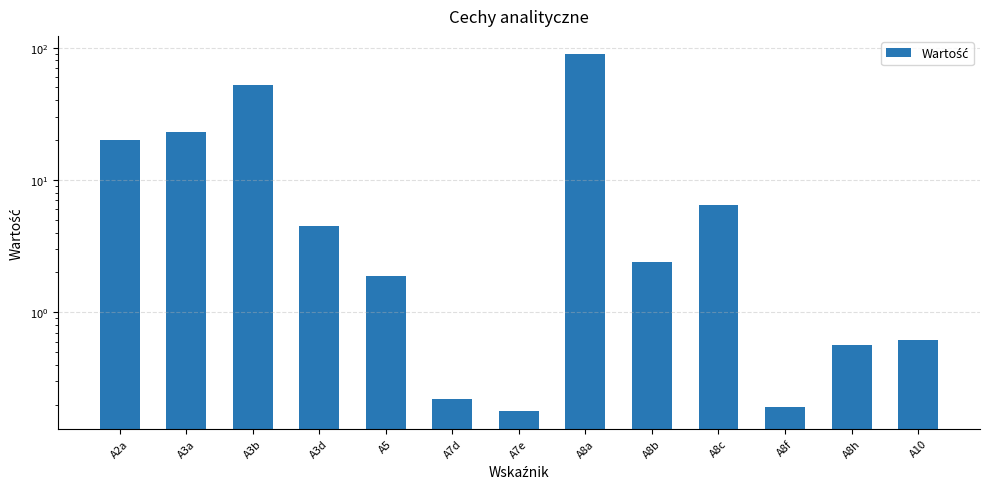

List the labels in order of value, smallest first.

A7e, A8f, A7d, A8h, A10, A5, A8b, A3d, A8c, A2a, A3a, A3b, A8a